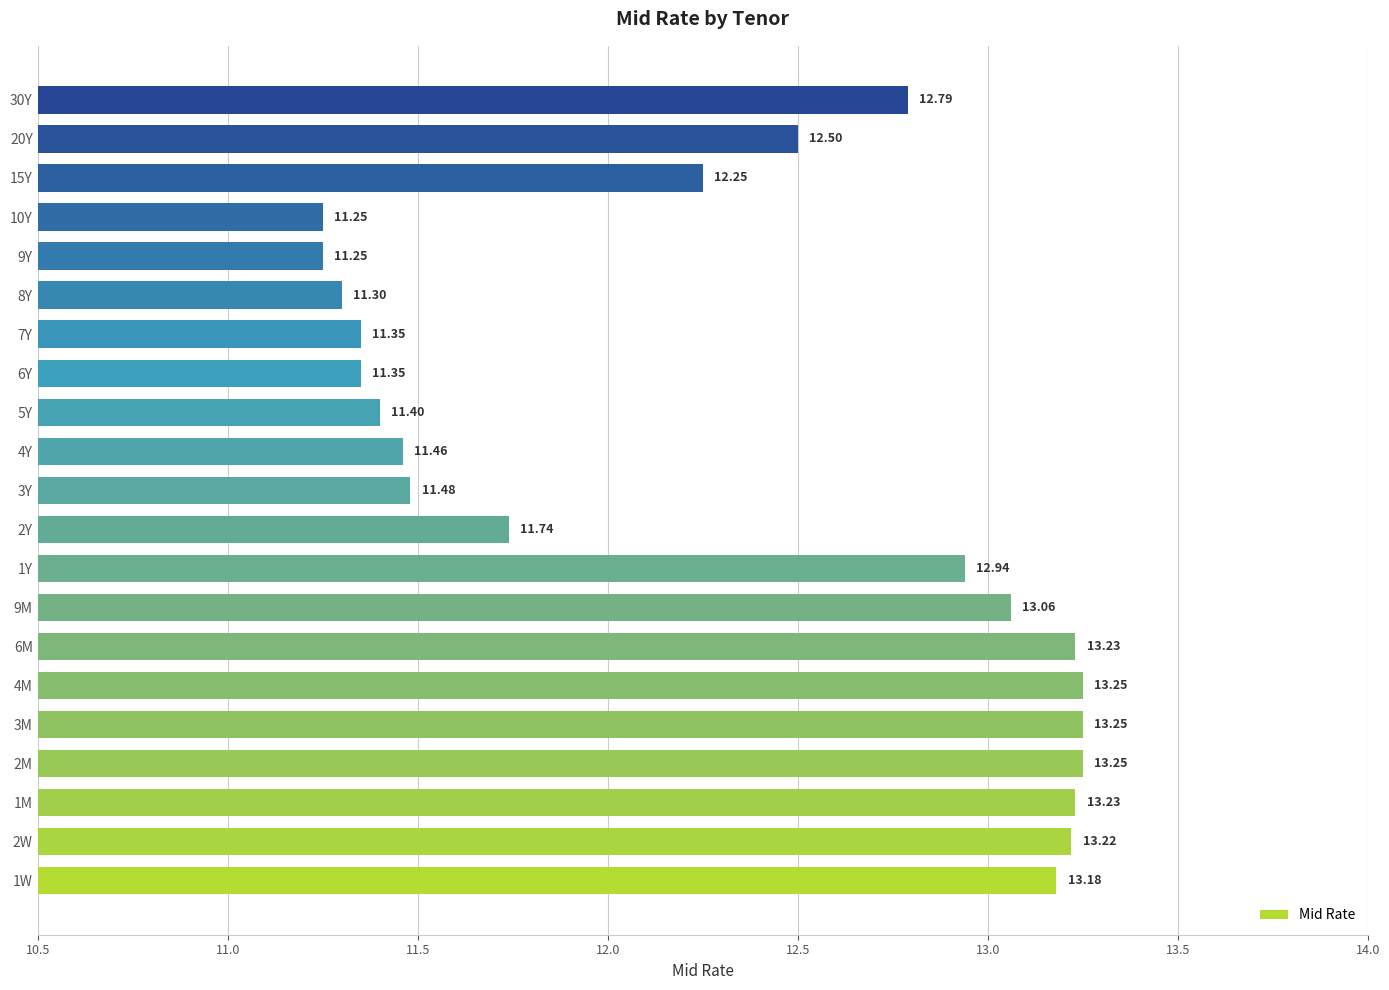

Approximately how many times larger is the value at 3Y compared to 5Y?

1.0